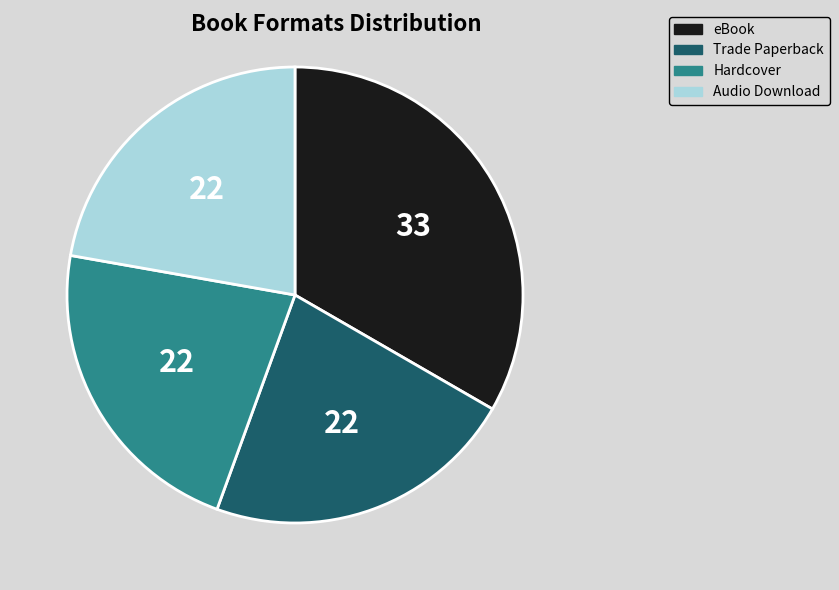

Approximately how many times larger is the value at Audio Download compared to Trade Paperback?

1.0